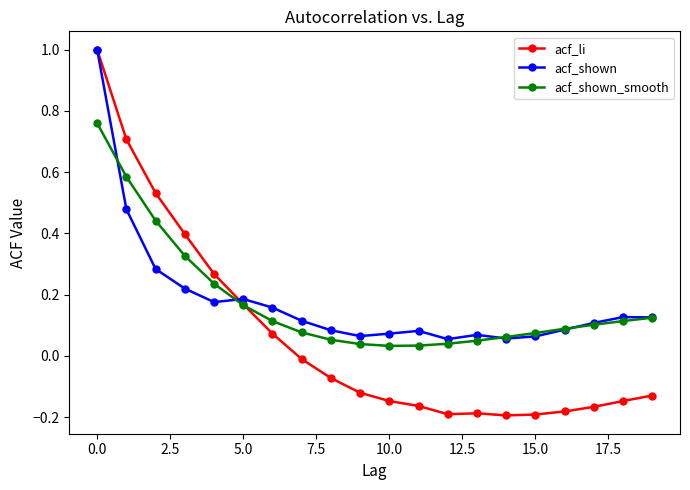

How many lines are shown in the chart?

3